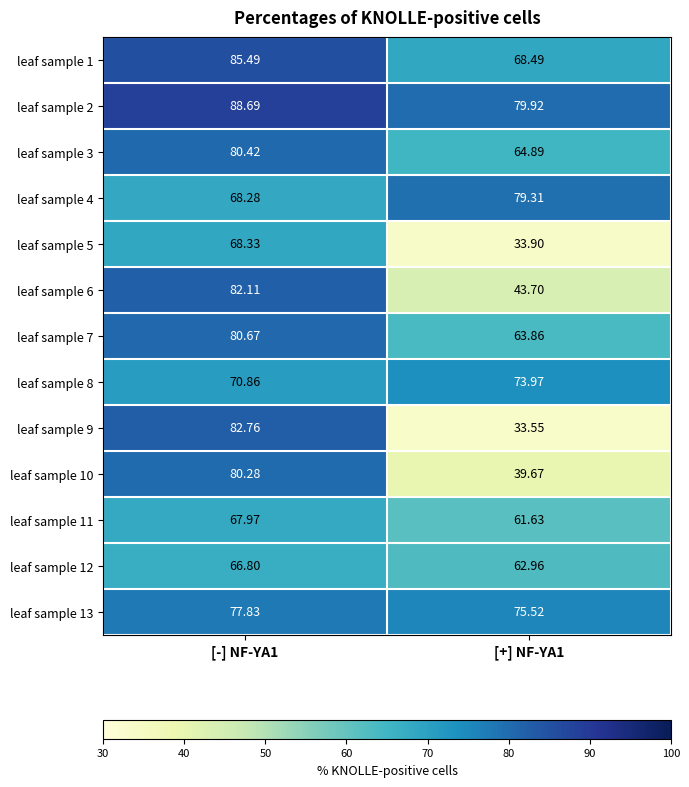

At how many categories does at least one series exceed 85?

1